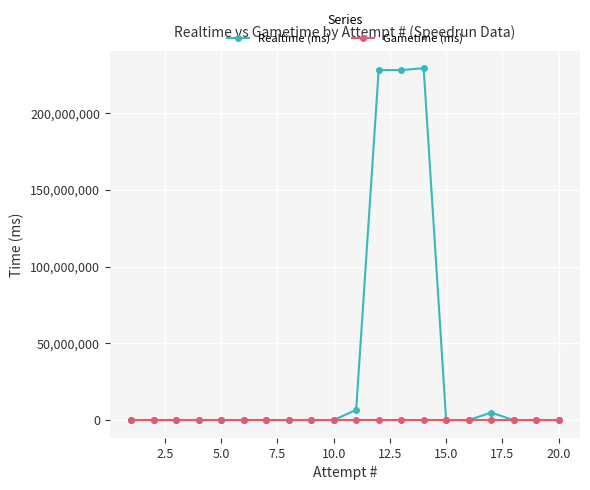

Does the chart have visible grid lines?

Yes